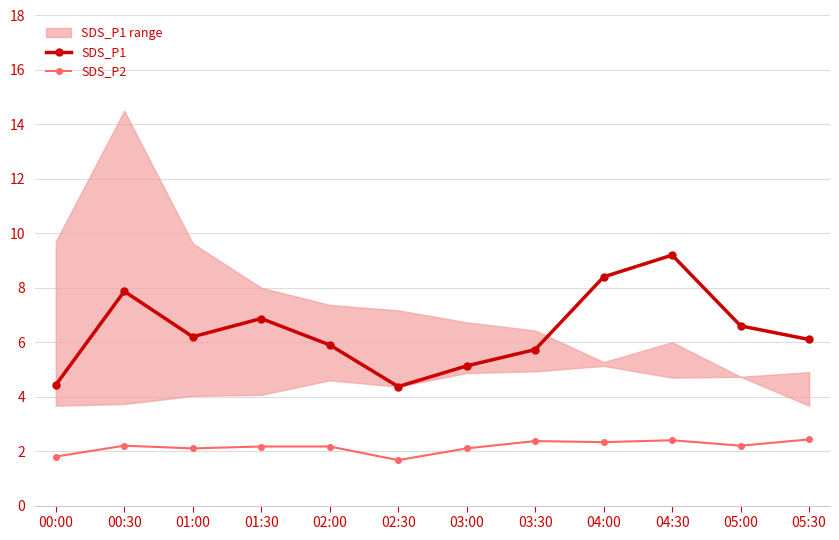

Reading left to right, extract all data points from this chart.

SDS_P1: 4.4	7.9	6.2	6.9	5.9	4.4	5.1	5.7	8.4	9.2	6.6	6.1
SDS_P2: 1.8	2.2	2.1	2.2	2.2	1.7	2.1	2.4	2.3	2.4	2.2	2.4